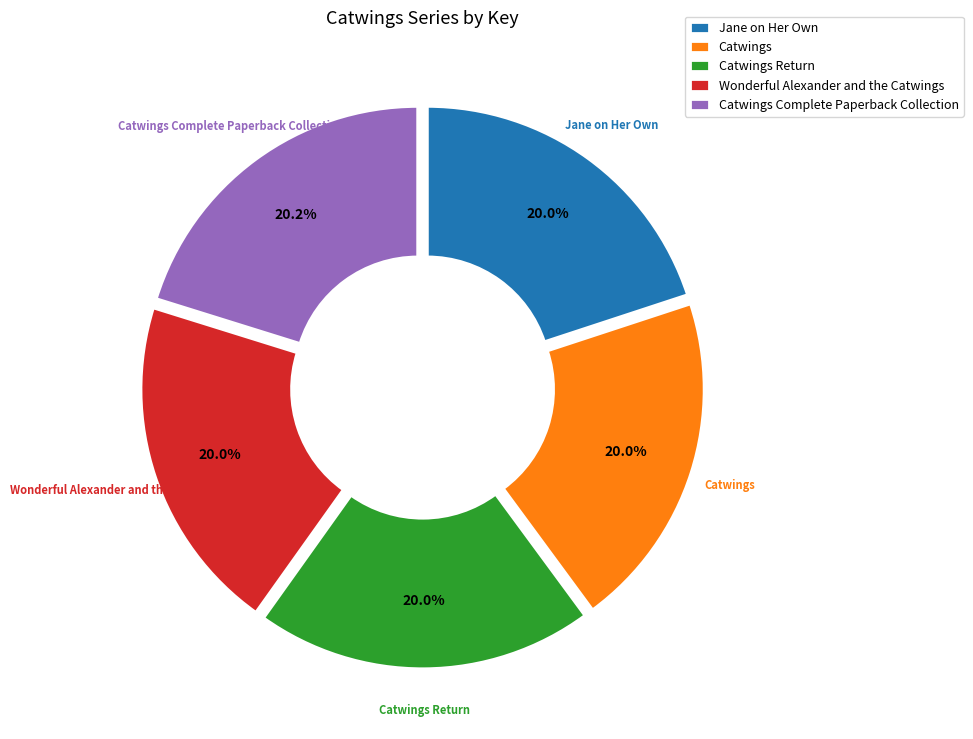

What is the total percentage of Catwings Complete Paperback Collection and Catwings Return?

40.1%